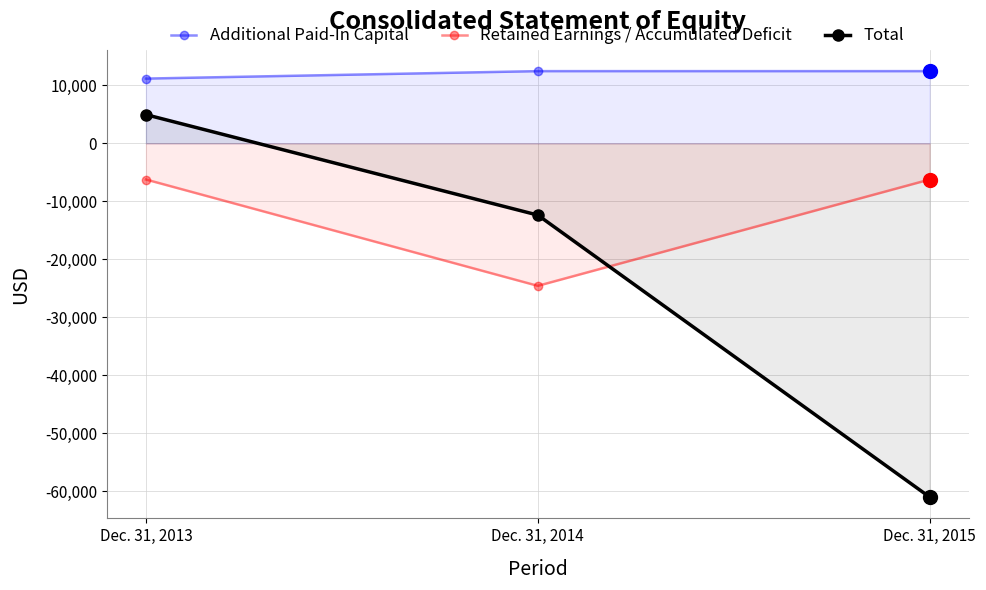

Which series has the largest total across all categories?

Additional Paid-In Capital